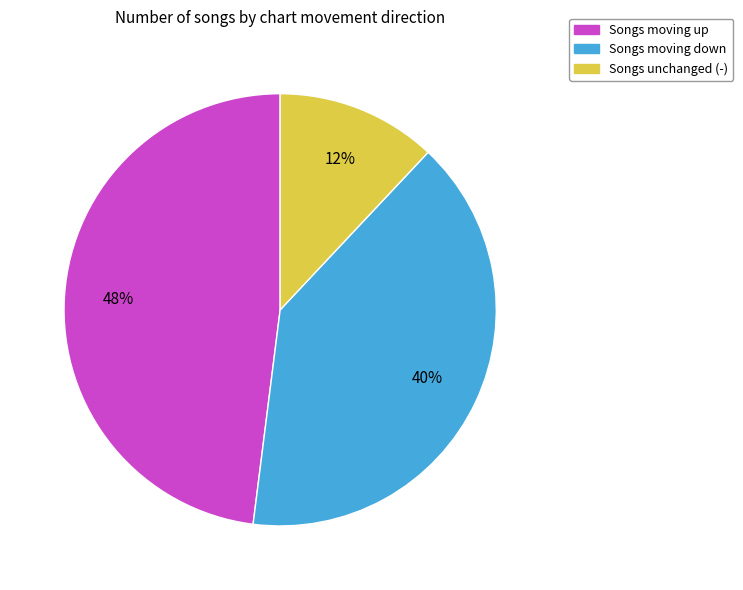

Does any single category account for the majority?

No